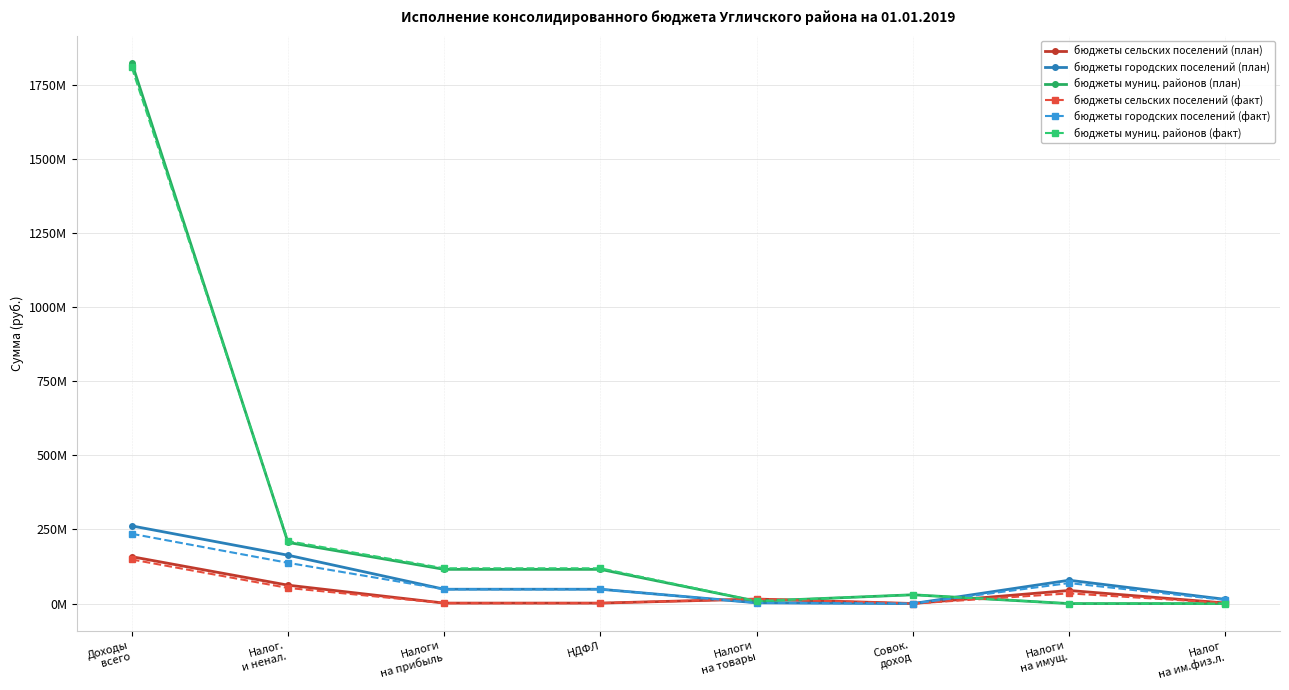

What are all the series names shown in the legend?

бюджеты сельских поселений (план), бюджеты городских поселений (план), бюджеты муниц. районов (план), бюджеты сельских поселений (факт), бюджеты городских поселений (факт), бюджеты муниц. районов (факт)